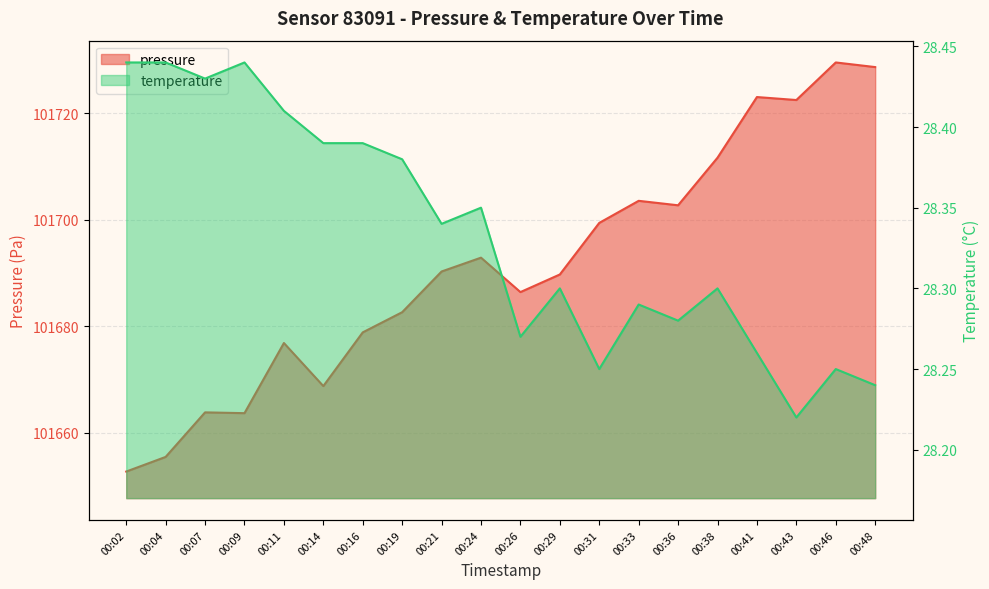

What are all the series names shown in the legend?

pressure, temperature